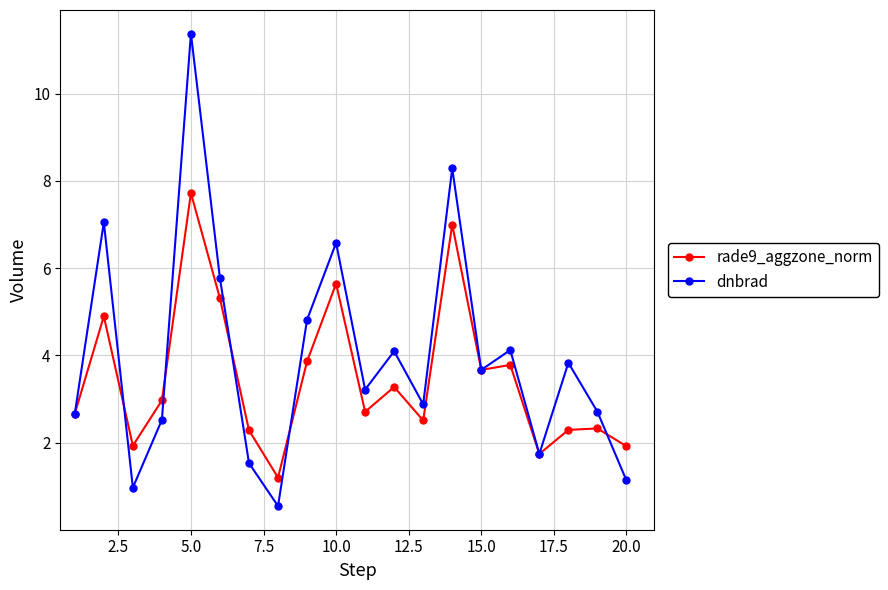

List the series in order of their peak value, highest first.

dnbrad, rade9_aggzone_norm